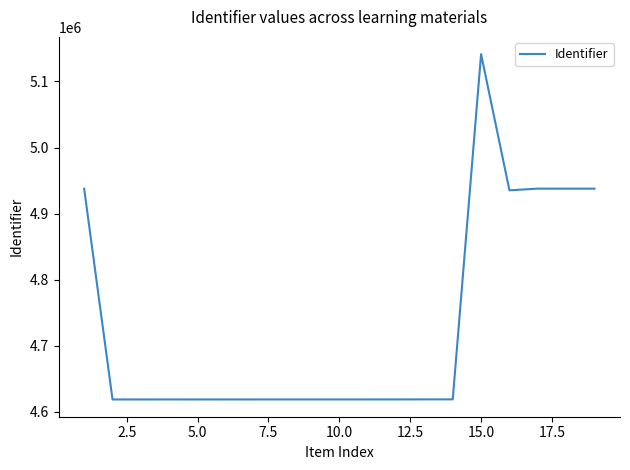

What is the minimum value shown in the chart?

4618839